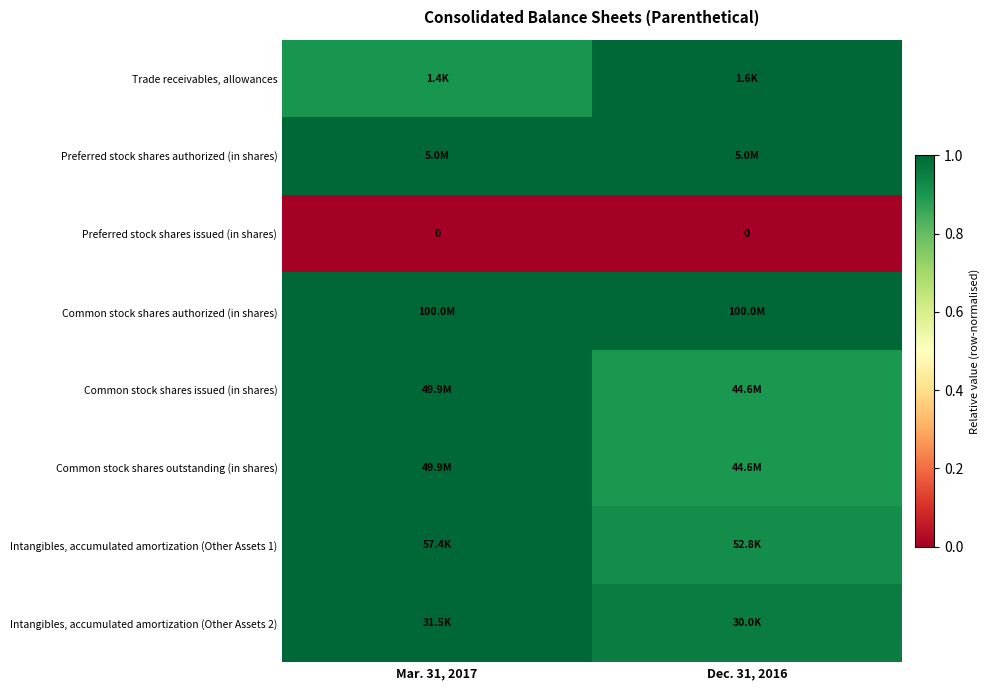

Between Dec. 31, 2016 and Mar. 31, 2017, which is larger?

Dec. 31, 2016